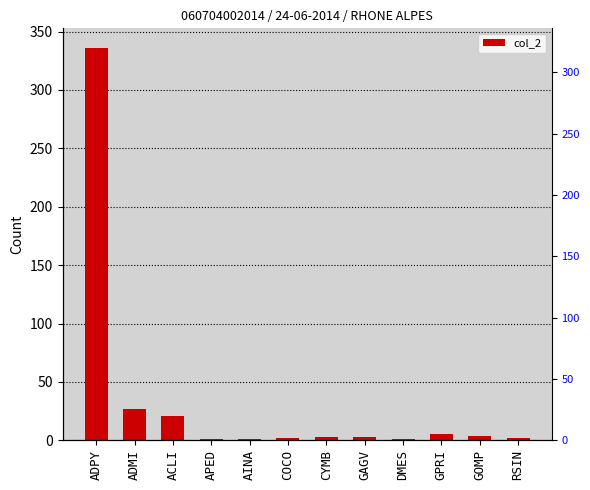

Reading left to right, extract all data points from this chart.

336	27	21	1	1	2	3	3	1	5	4	2